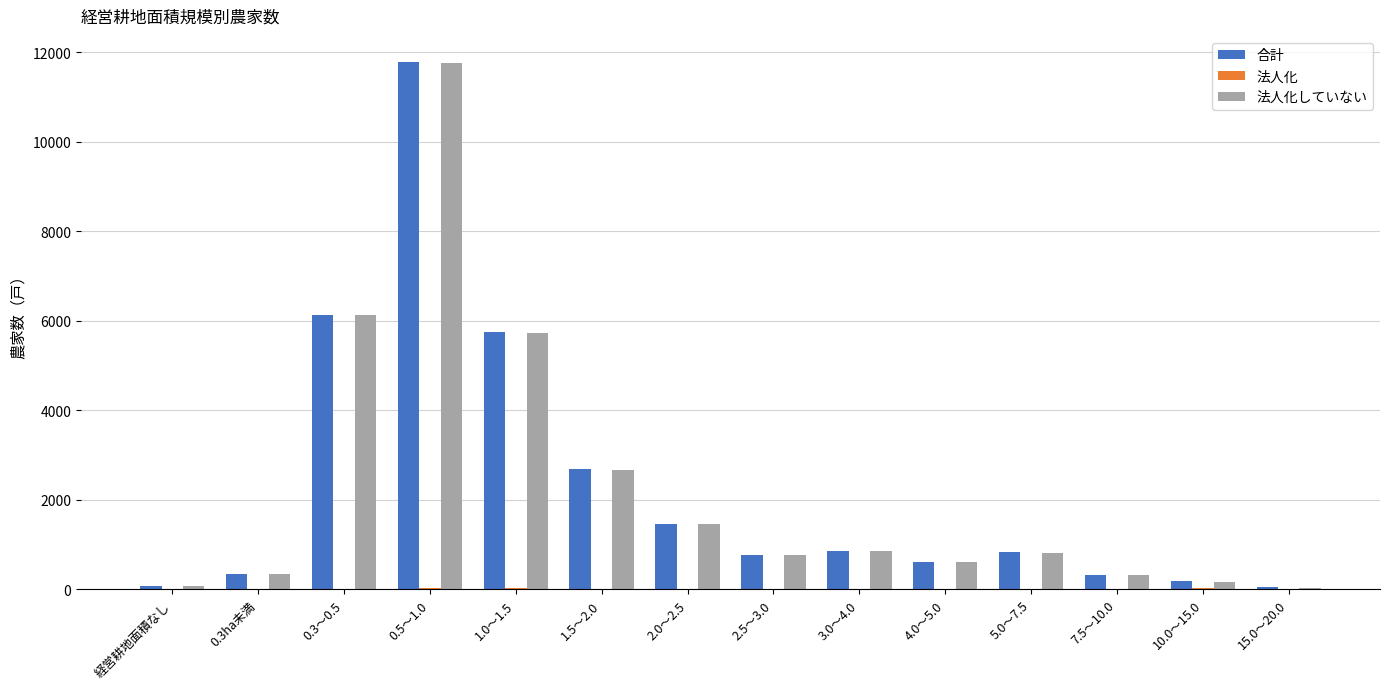

At which category is the sum across all series the highest?

0.5～1.0